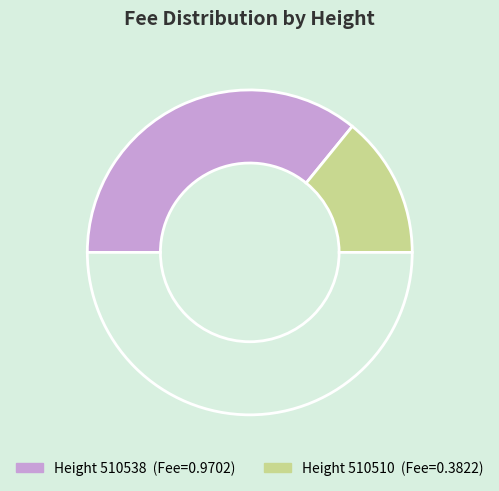

Count the number of slices in the pie.

3